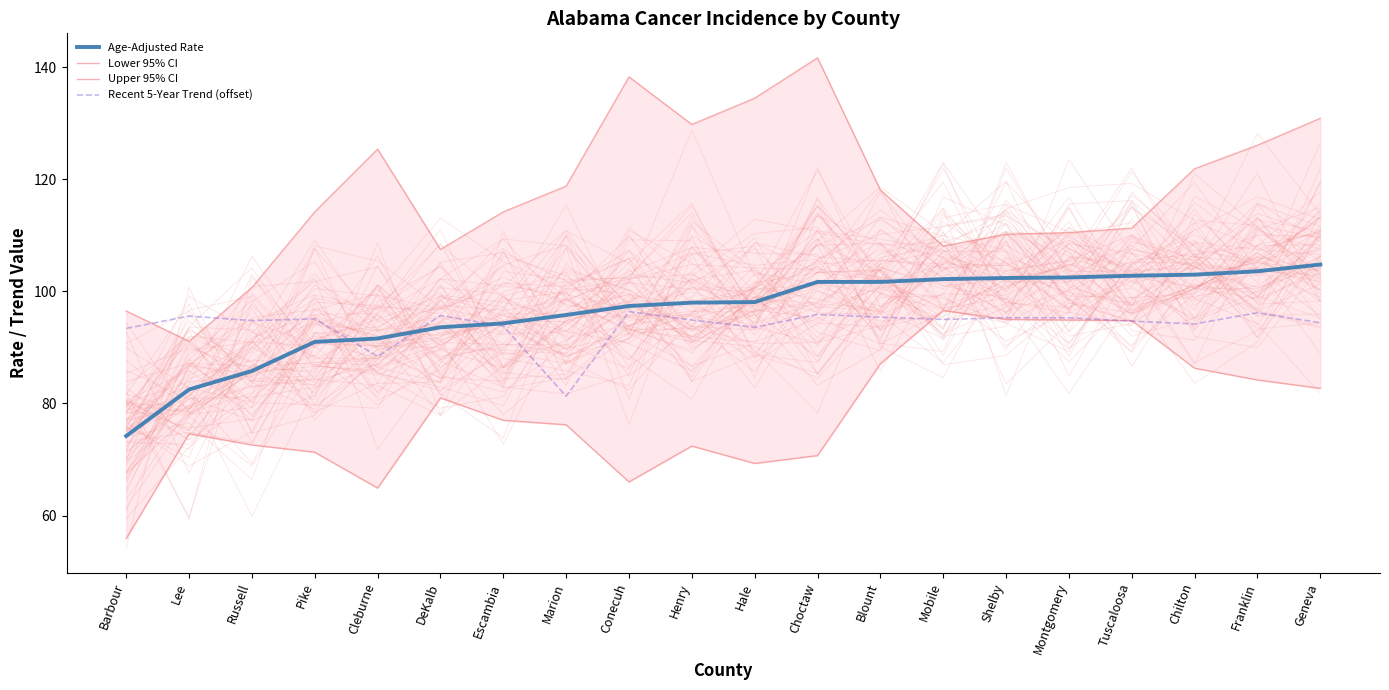

The Recent 5-Year Trend (offset) series shows 95.3 at Shelby. True or false?

True